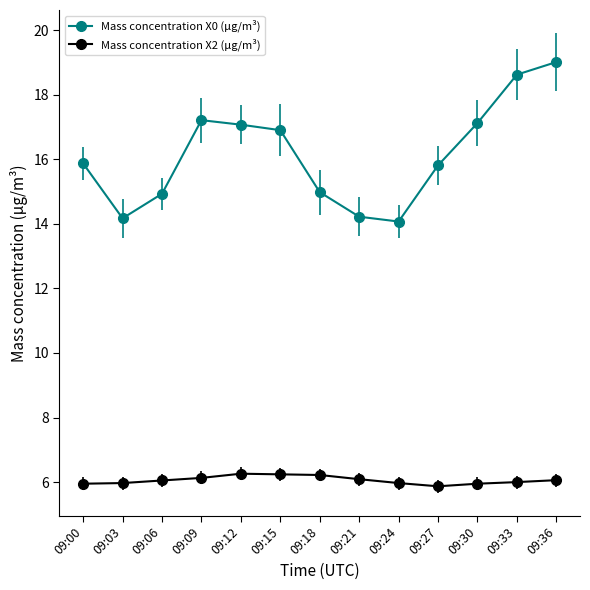

What value does the Mass concentration X2 (μg/m³) series have at 09:03?

6.0